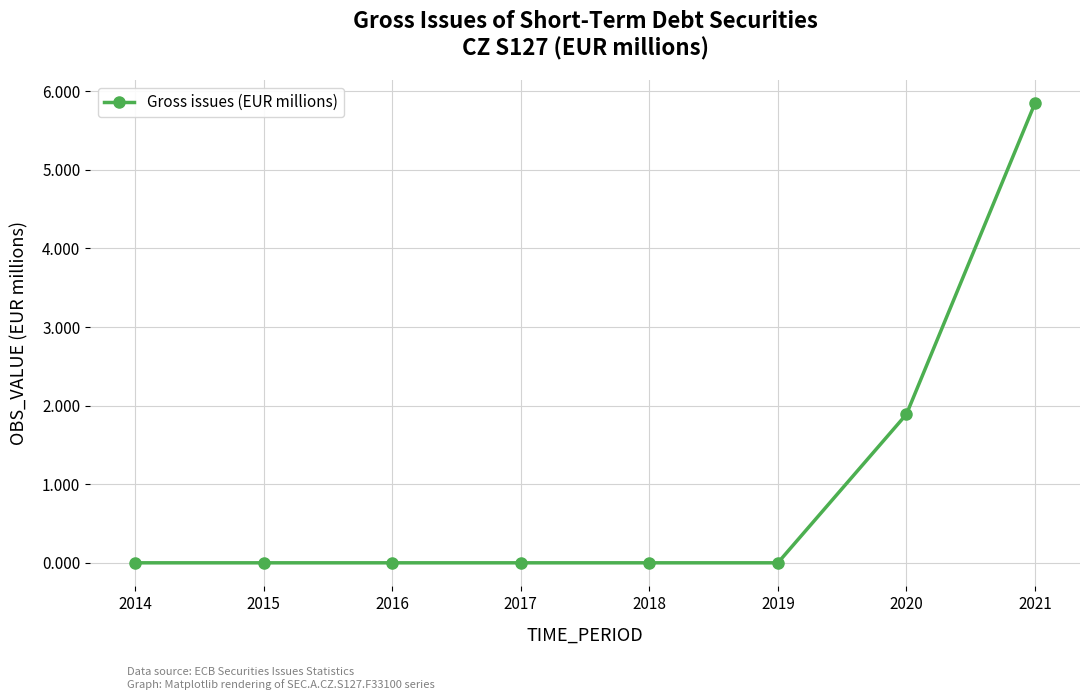

What is the change in value from 2018 to 2020?

+1.9